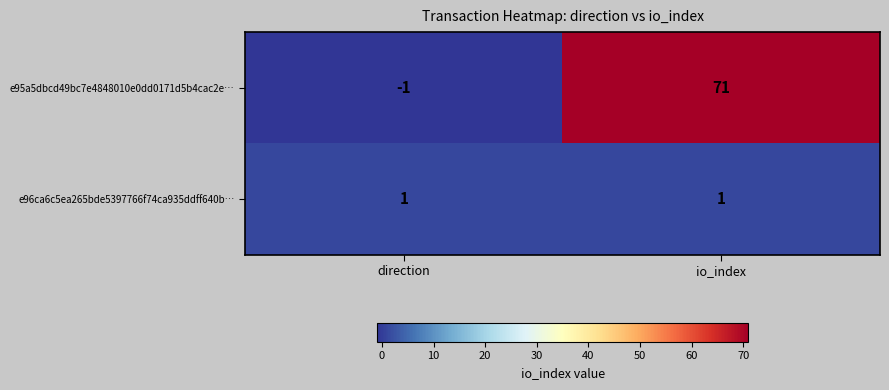

List the series in order of their overall mean, highest first.

e95a5dbcd49bc7e4848010e0dd0171d5b4cac2e…, e96ca6c5ea265bde5397766f74ca935ddff640b…